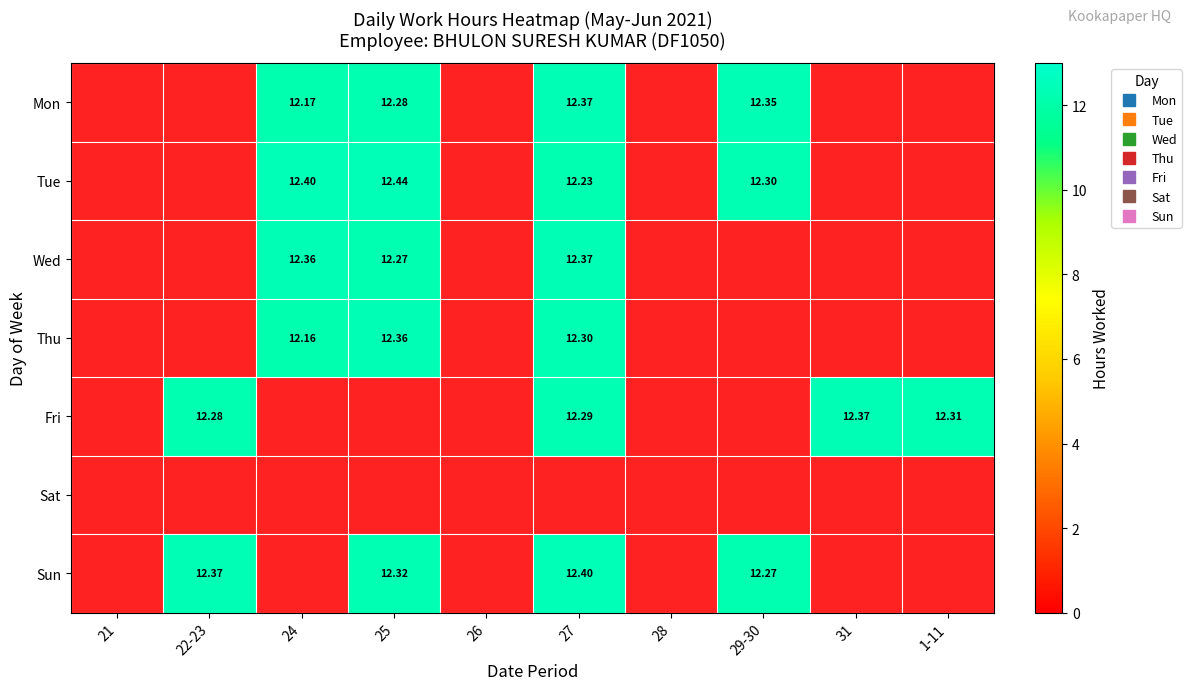

Which category has the lowest value in the Fri series?

21